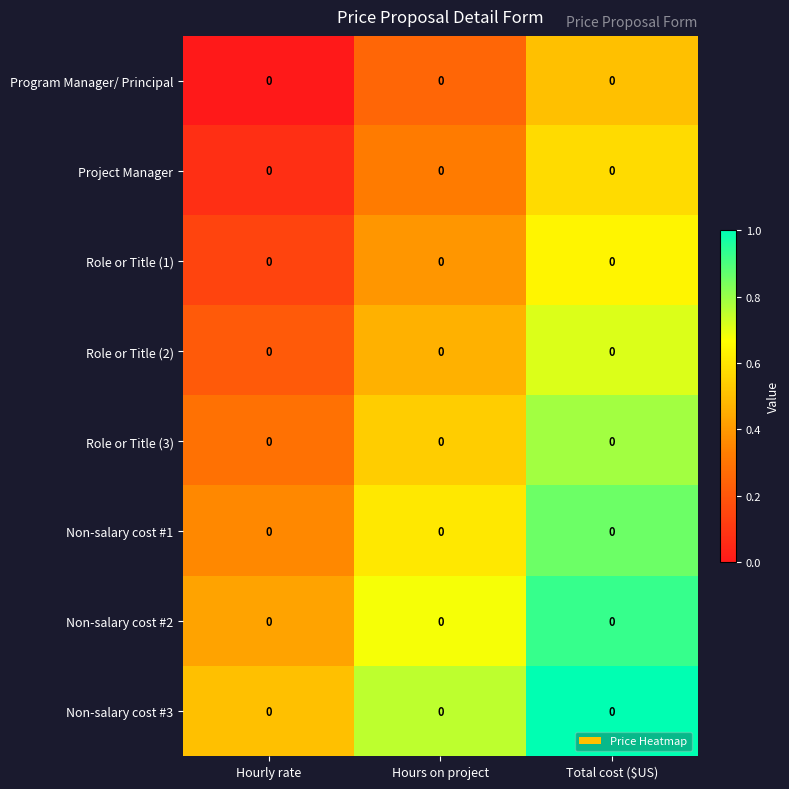

Rank the series at Hours on project from highest to lowest value.

Non-salary cost #3, Non-salary cost #2, Non-salary cost #1, Role or Title (3), Role or Title (2), Role or Title (1), Project Manager, Program Manager/ Principal